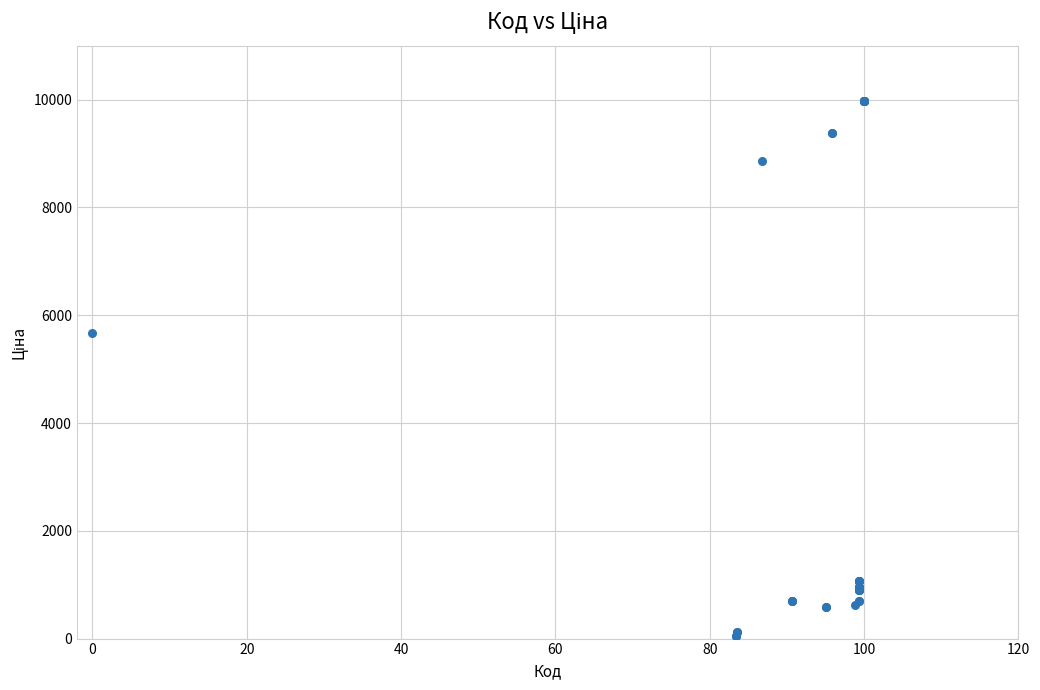

What Y value in the scatter plot is closest to 5016?

5673.8